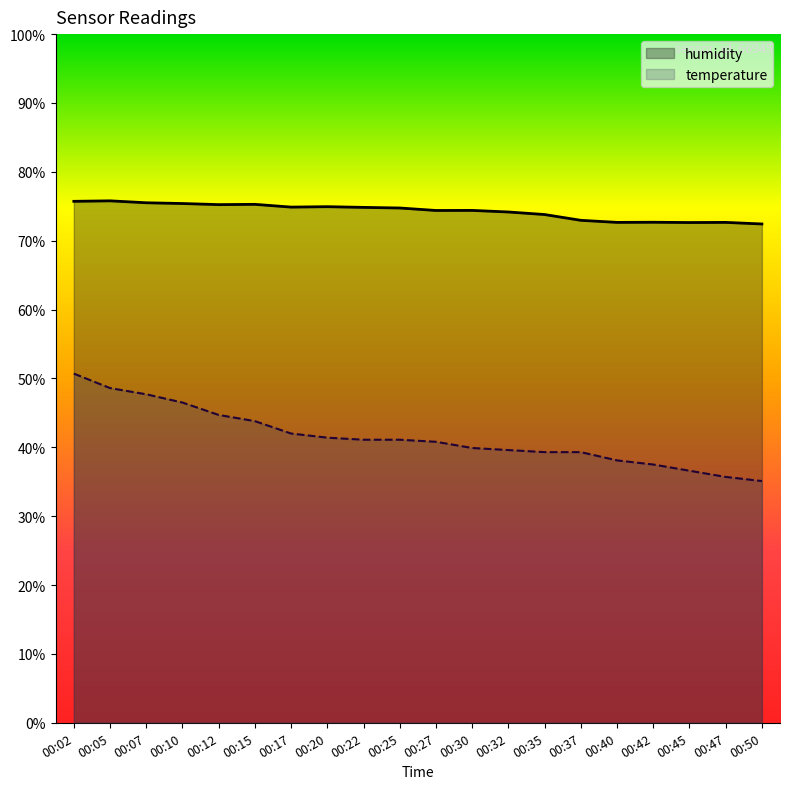

Rank the series by their average value, from highest to lowest.

humidity, temperature